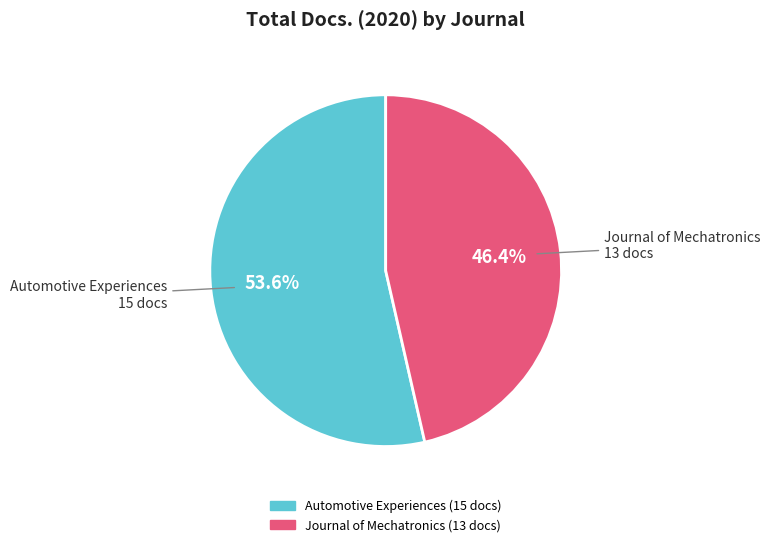

To the nearest percent, what portion does Journal of Mechatronics represent?

46%